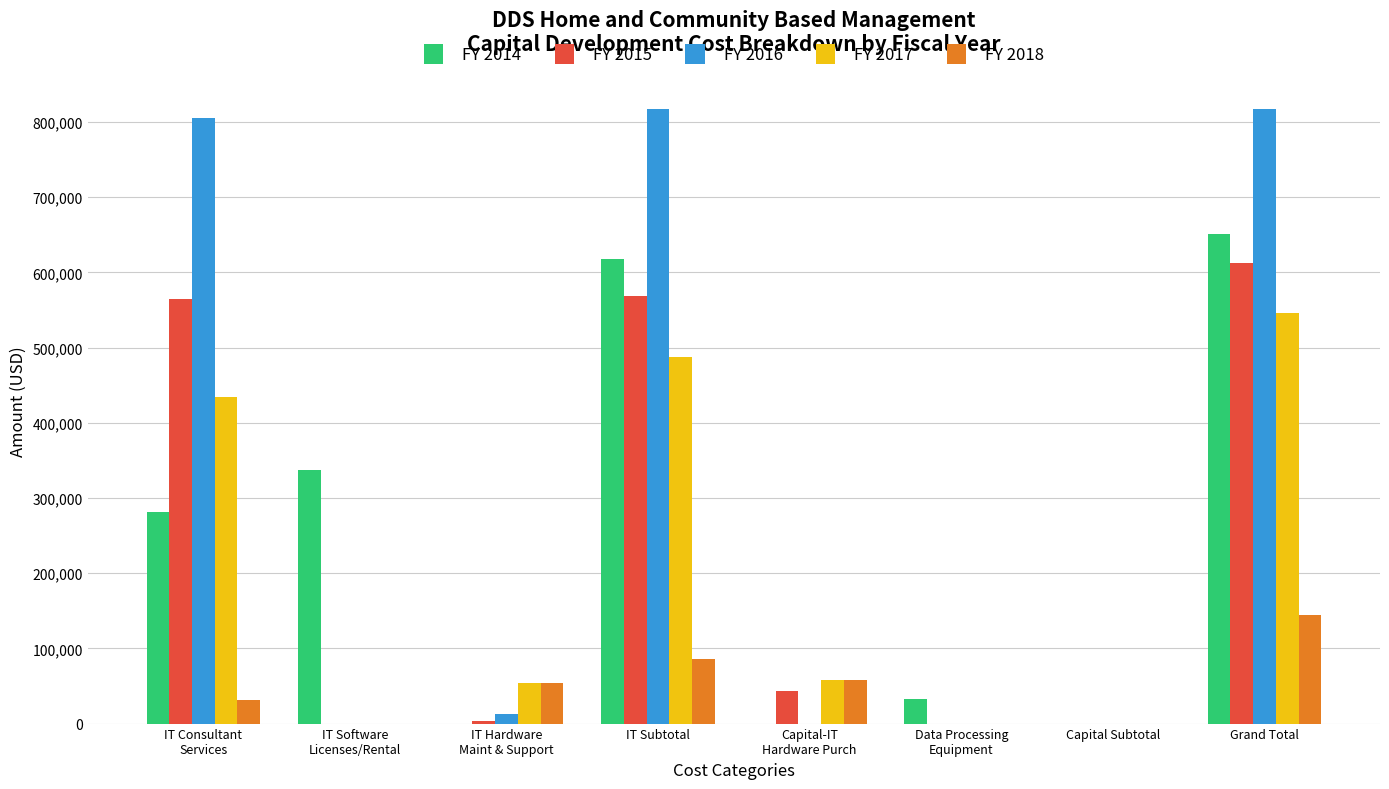

Which series has the largest range (max minus min)?

FY 2016